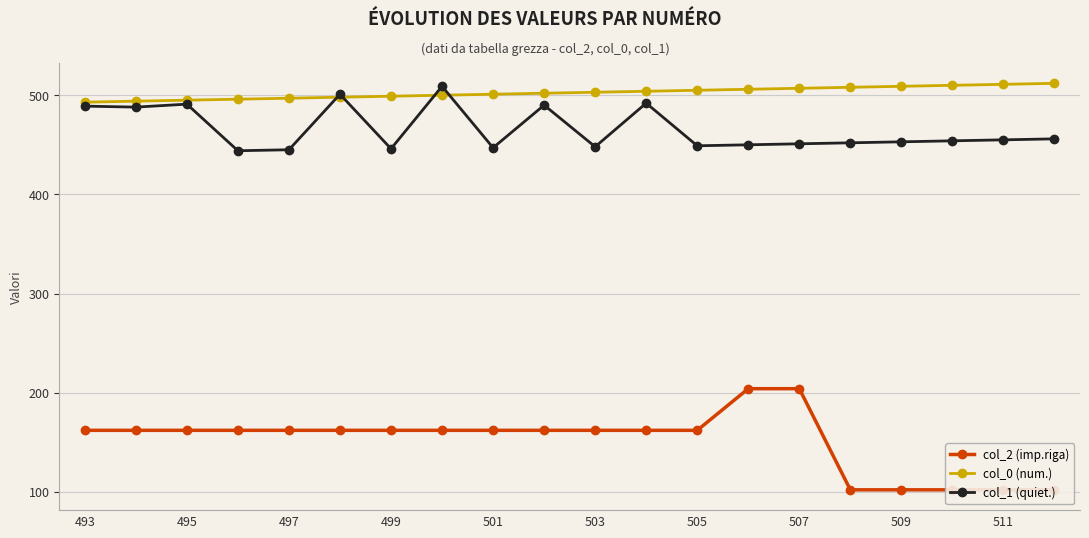

What is the minimum value for col_1 (quiet.)?

444